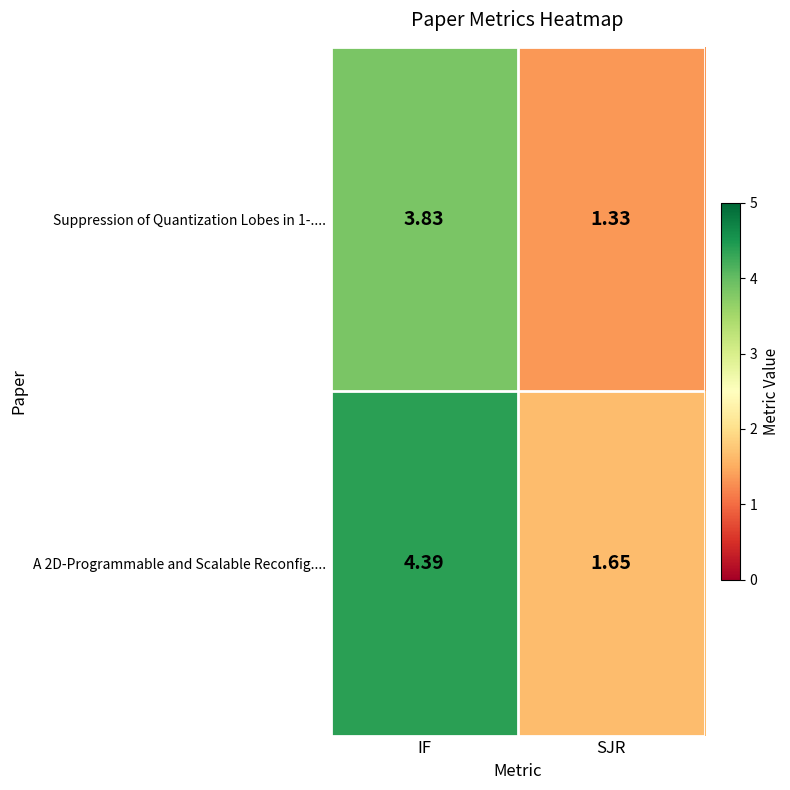

At which category is the sum across all series the highest?

IF